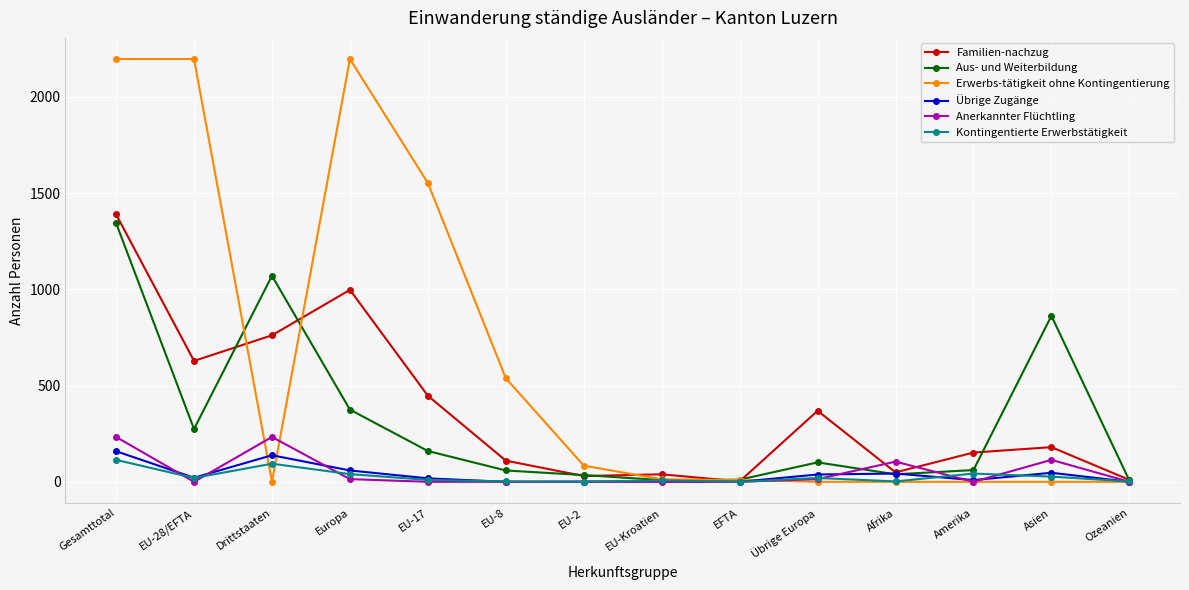

What value does the Familien-nachzug series have at Drittstaaten?

761